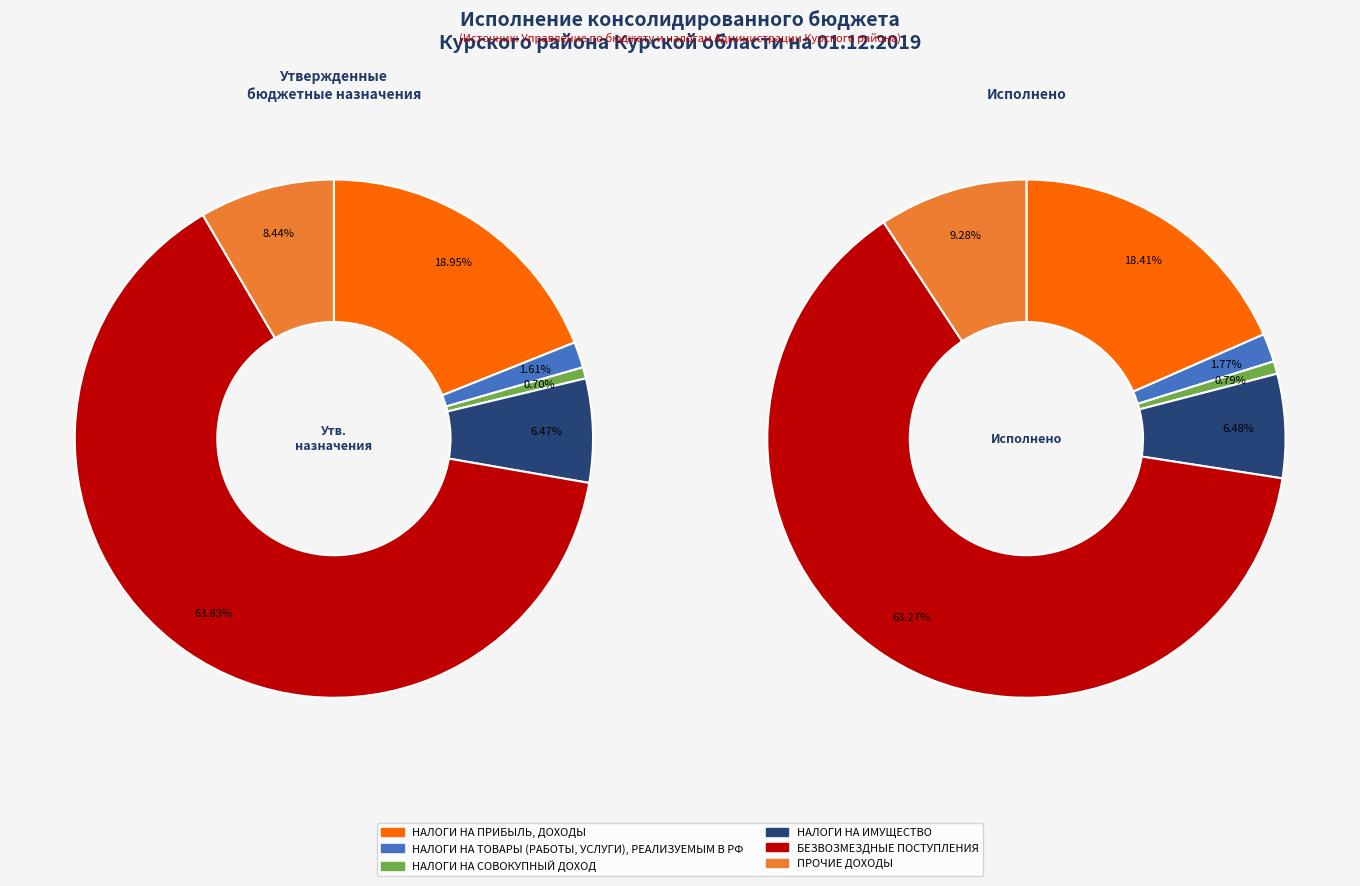

True or false: НАЛОГИ НА ПРИБЫЛЬ, ДОХОДЫ accounts for 31% of the total.

False